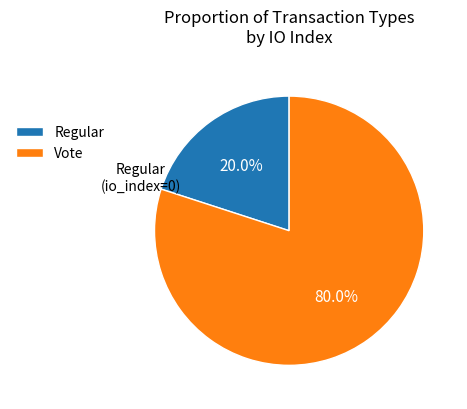

Which has a higher value, Vote or Regular?

Vote